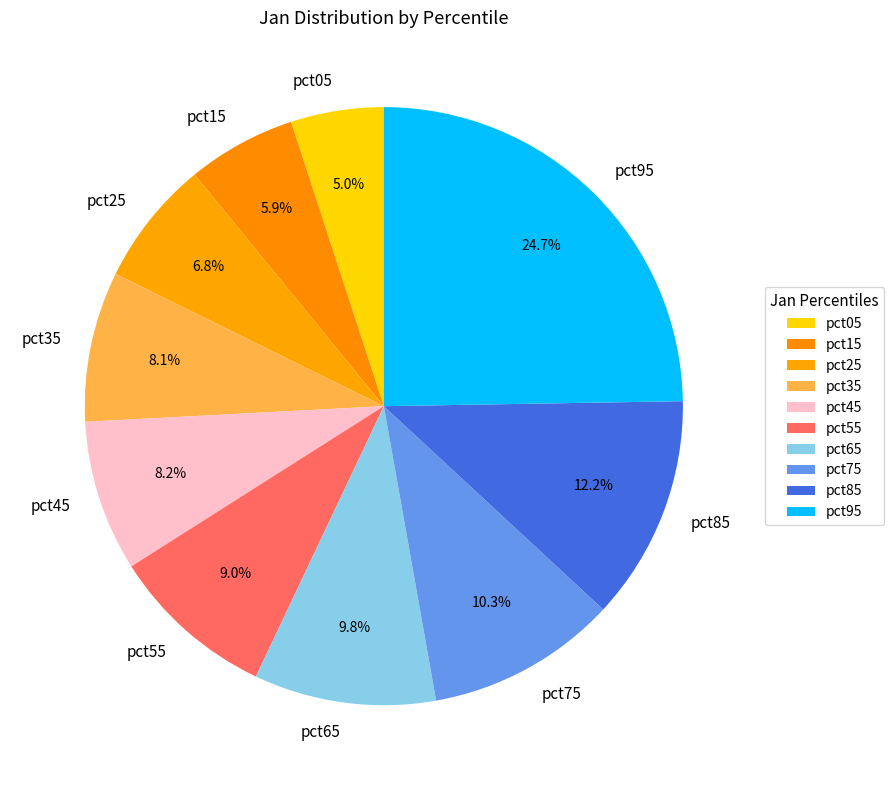

Combined, what portion of the pie is pct85 and pct05?

17.2%